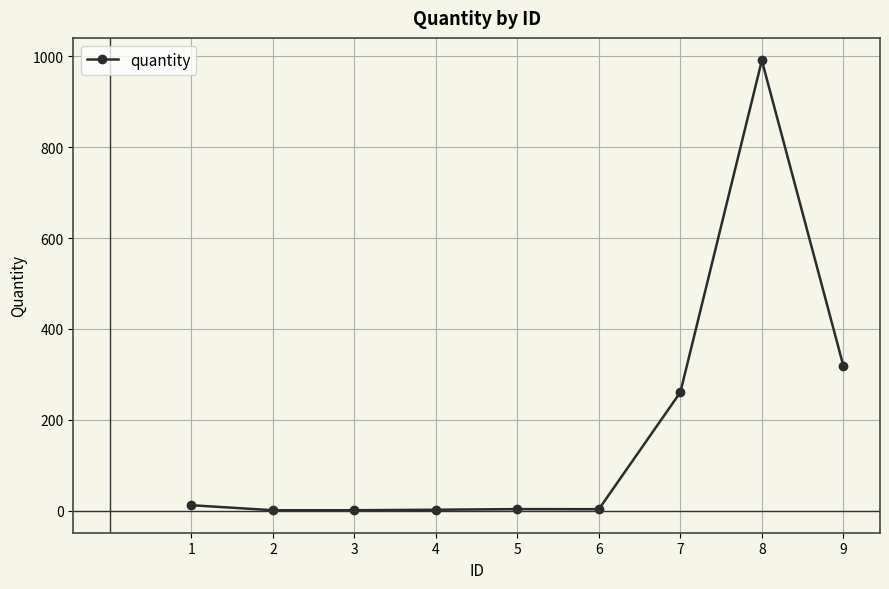

Which has a higher value, 3 or 7?

7